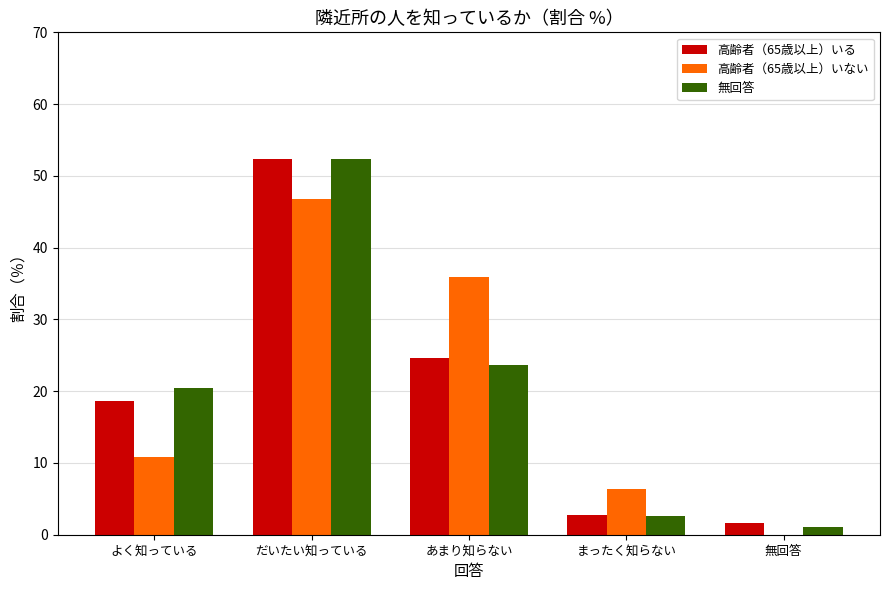

Is it true that 無回答 equals 23.6 at あまり知らない?

True